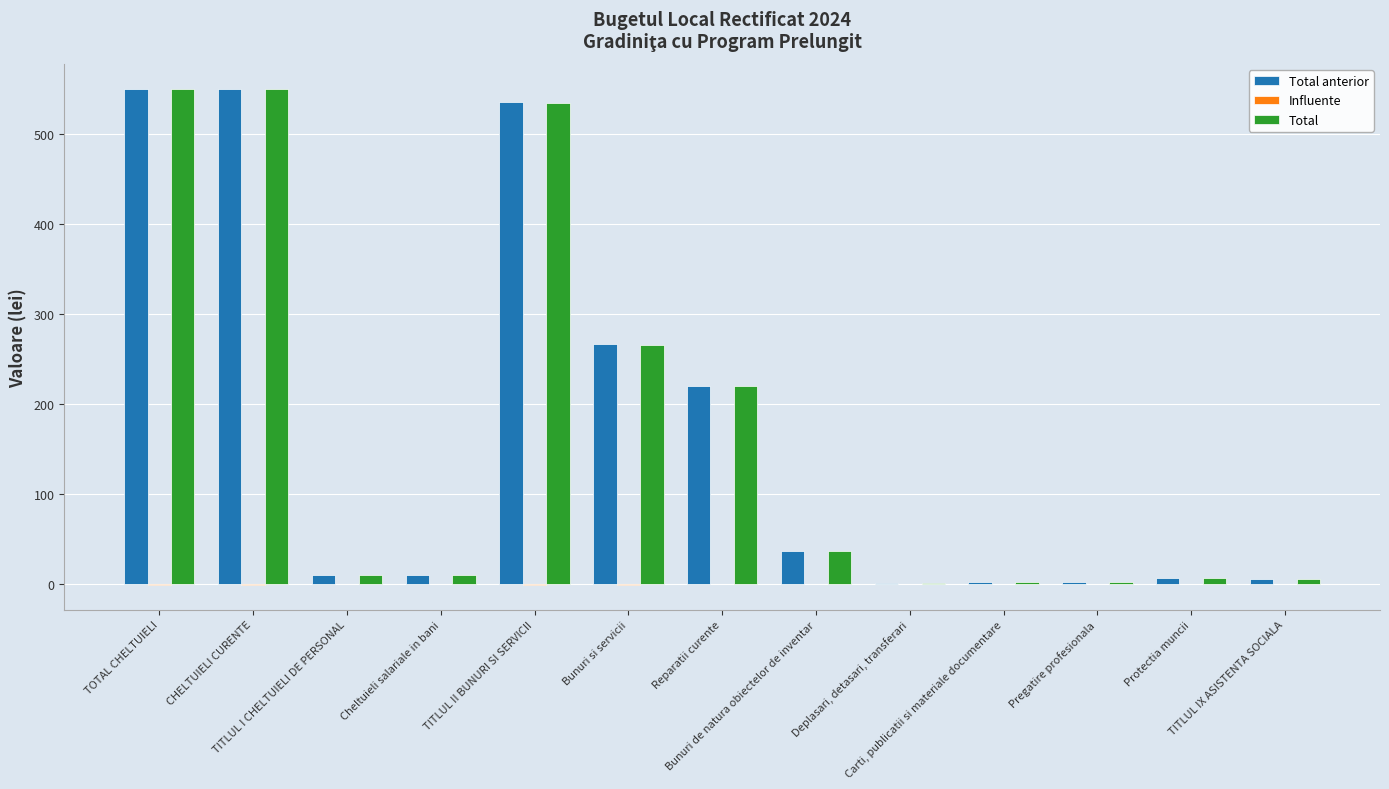

What is the total value across all series at TITLUL IX ASISTENTA SOCIALA?

10